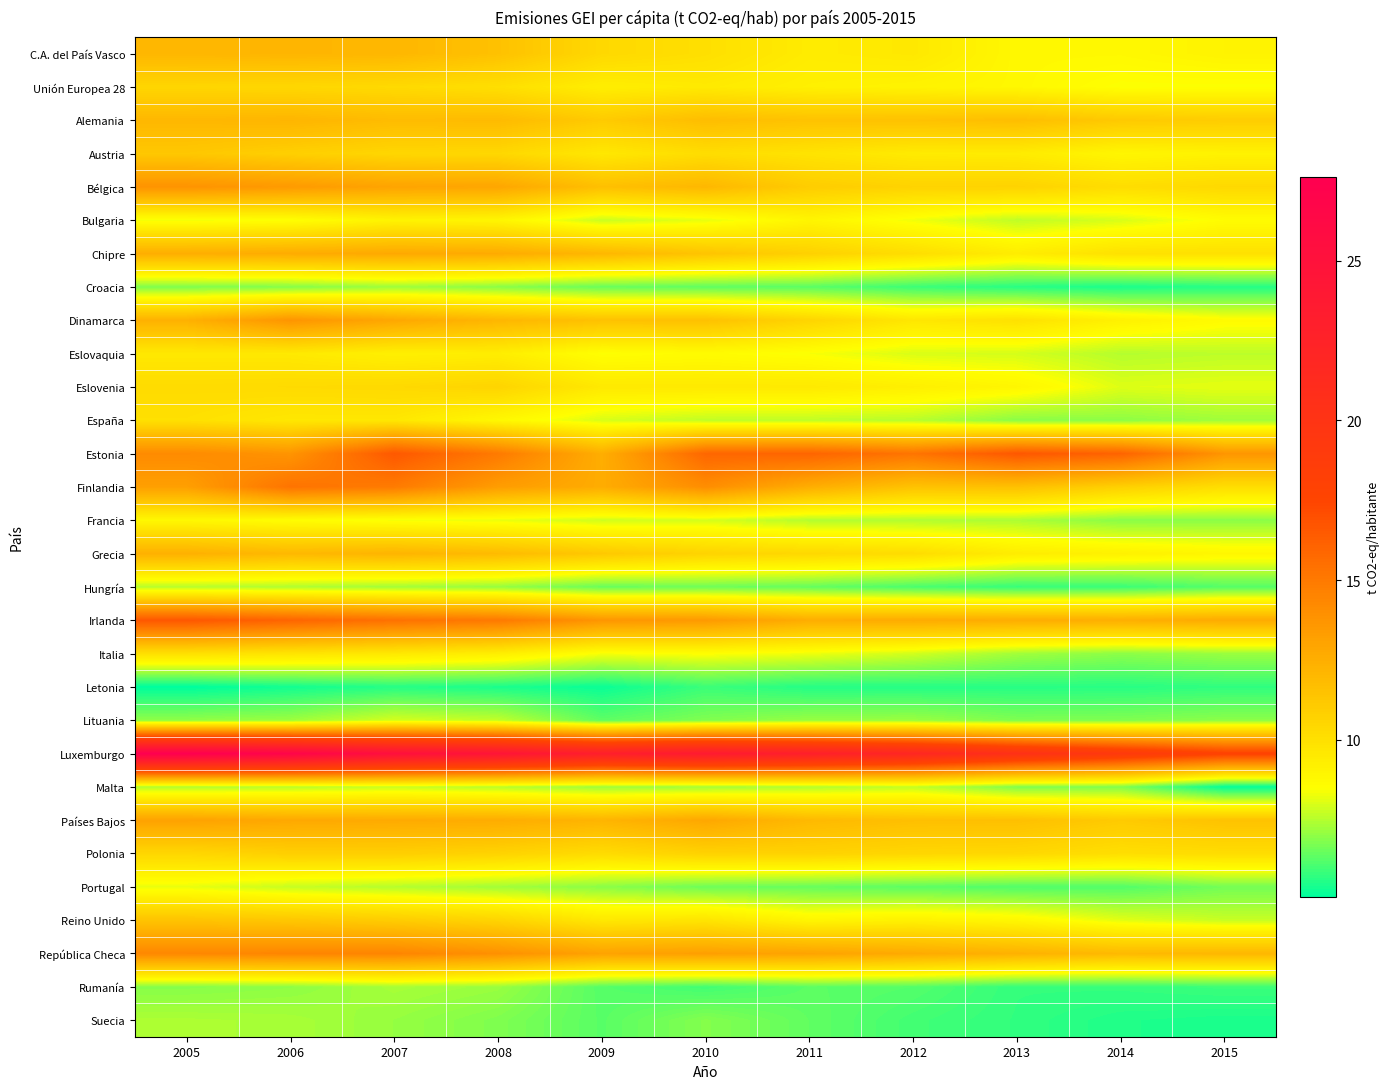

Count the number of categories in the chart.

11